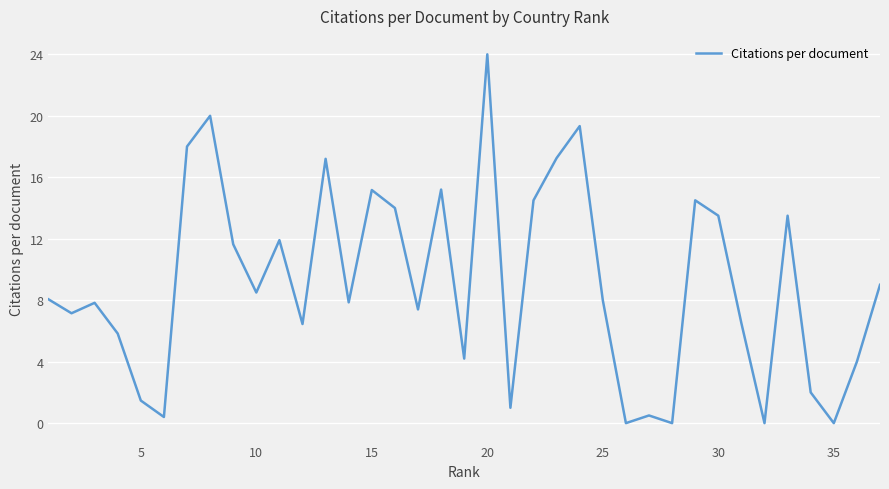

What is the average value?

9.1